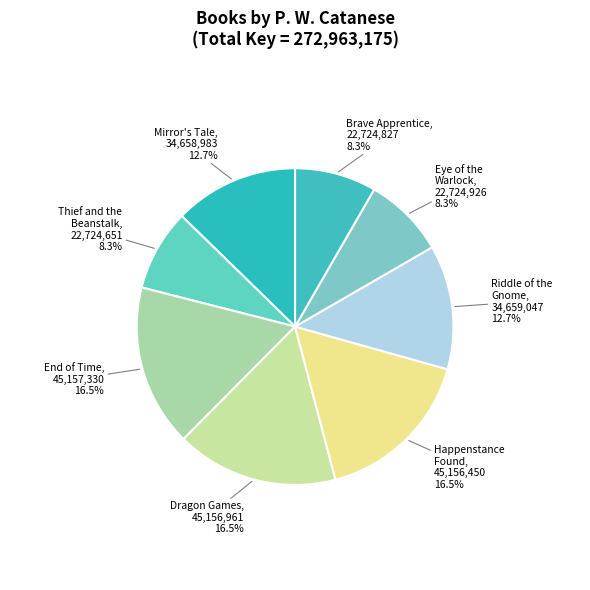

How many slices are in this pie chart?

8